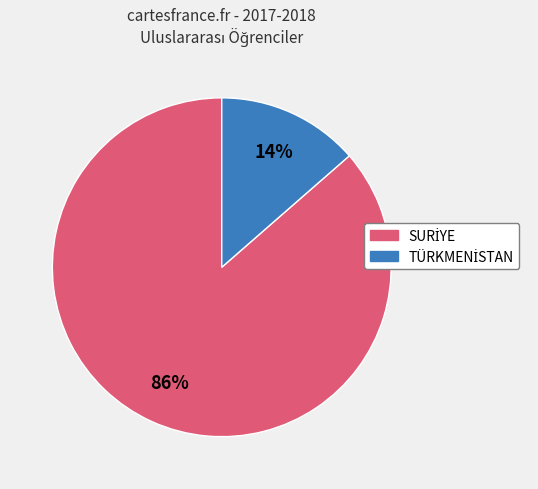

Is there a majority slice in this chart?

Yes